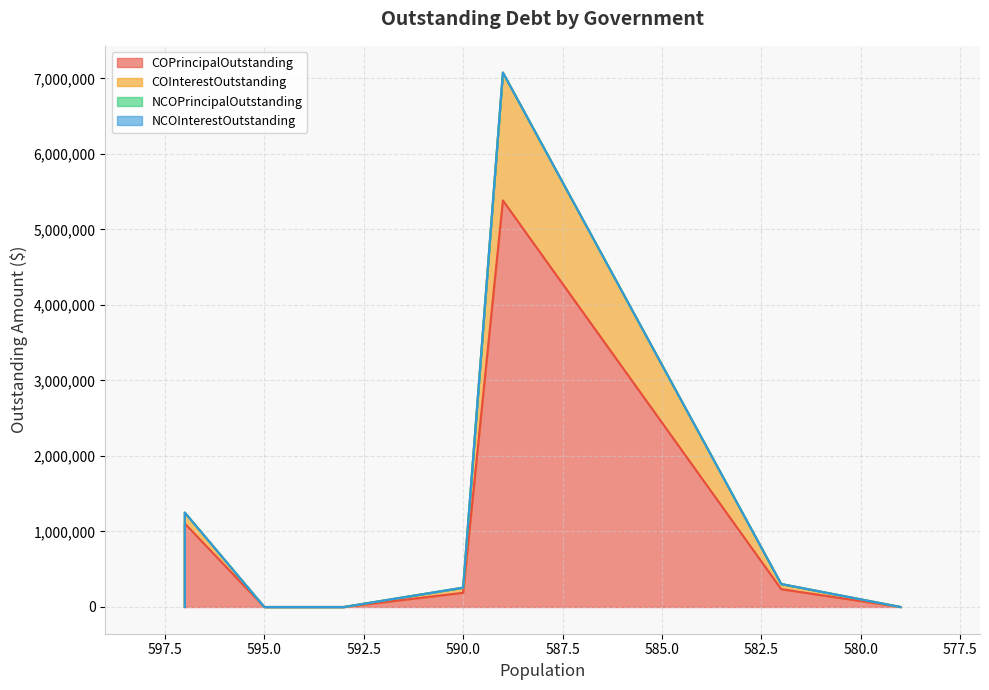

Which series has the largest total across all categories?

COPrincipalOutstanding